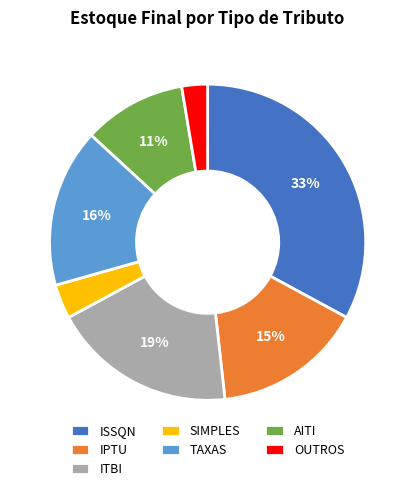

To the nearest percent, what is the difference between the AITI and SIMPLES slice percentages?

7%